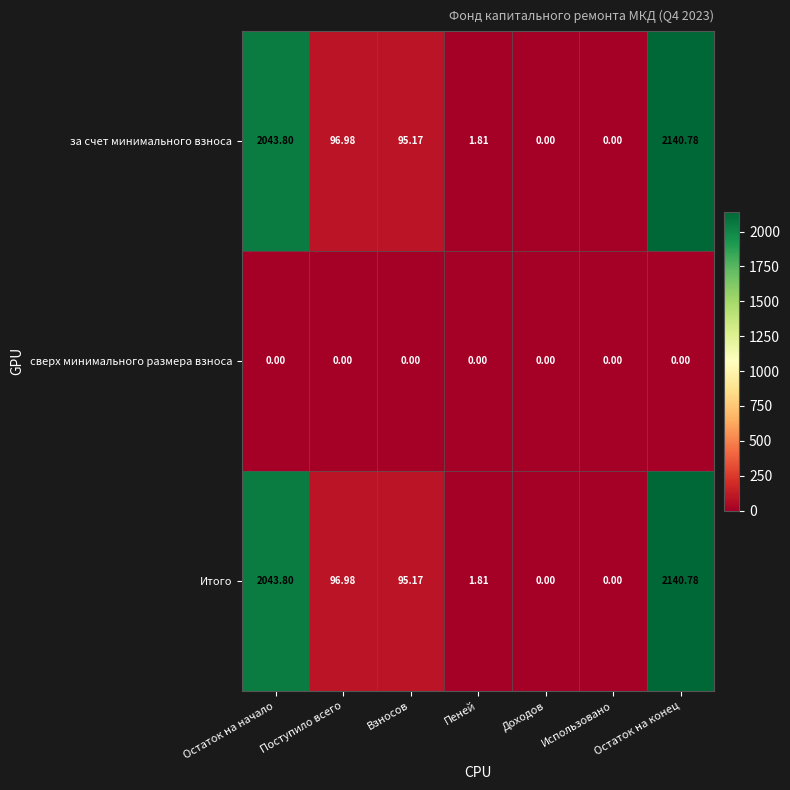

How many positive values does the Итого series have?

5